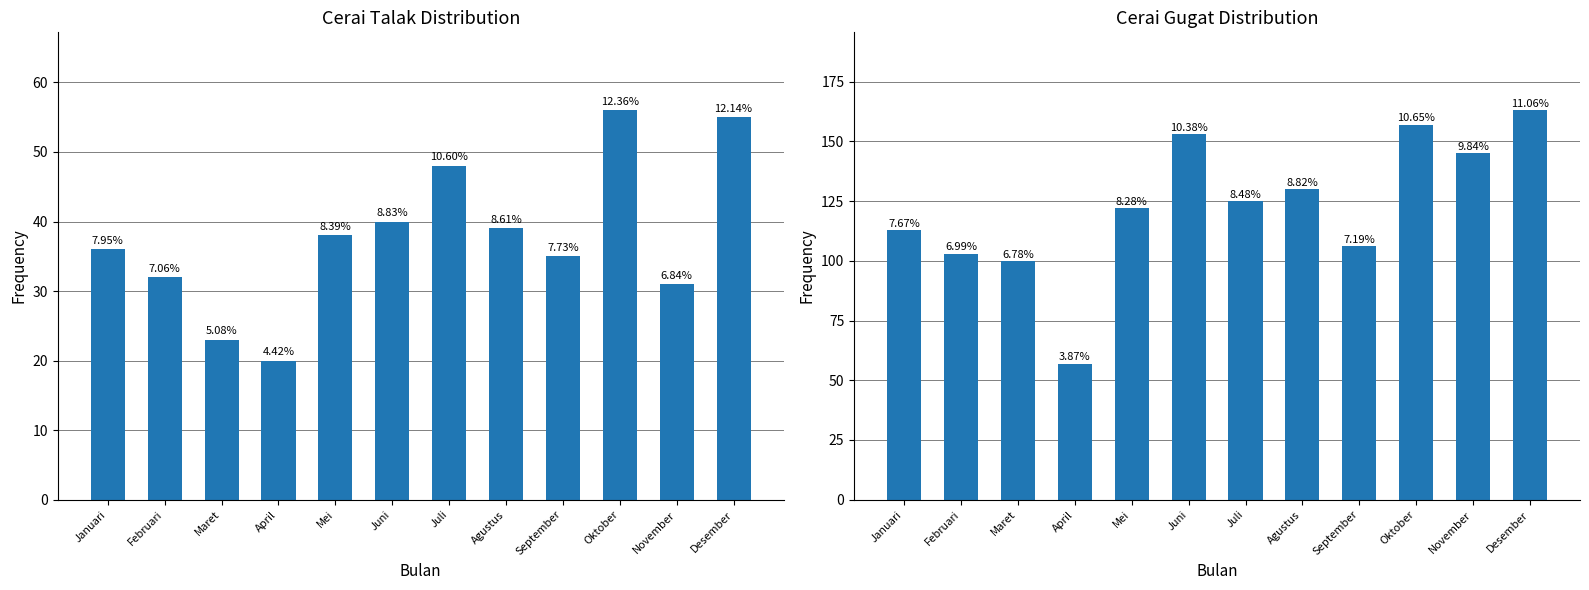

Which series has the largest total across all categories?

Cerai Gugat